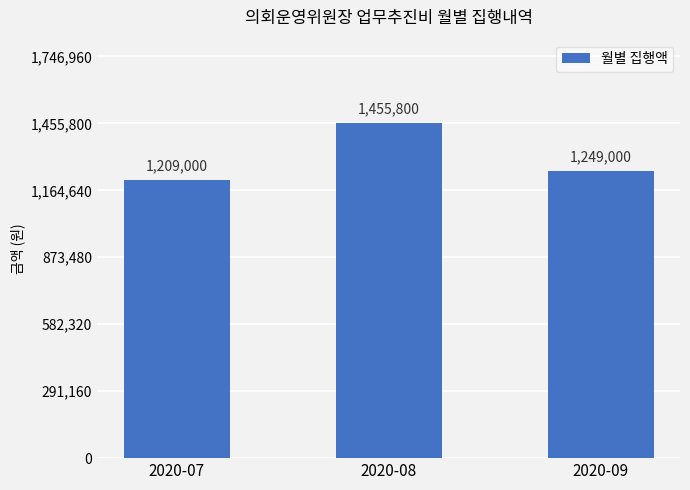

What is the sum of the values at 2020-09 and 2020-08?

2704800